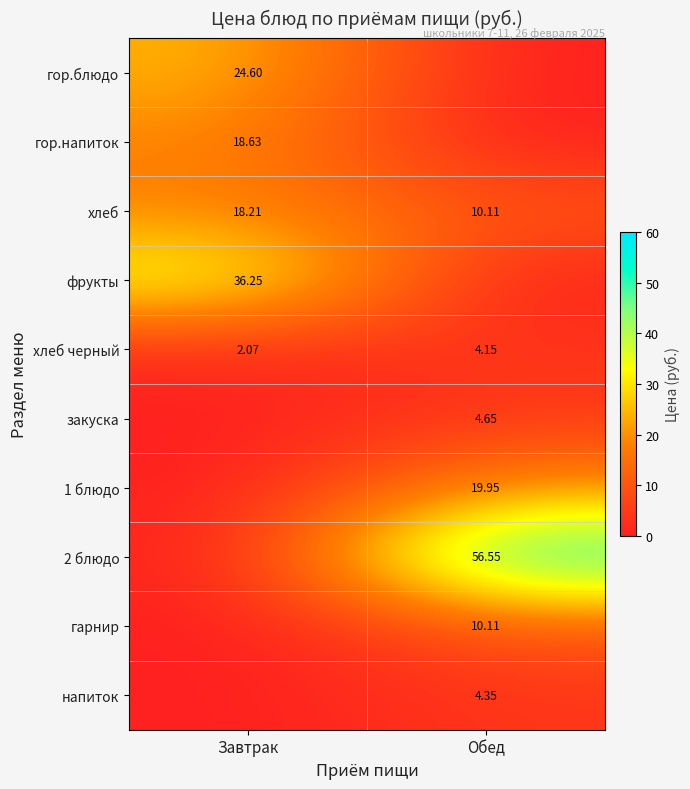

Is the value of хлеб черный at Обед greater than the value of 2 блюдо at Обед?

No